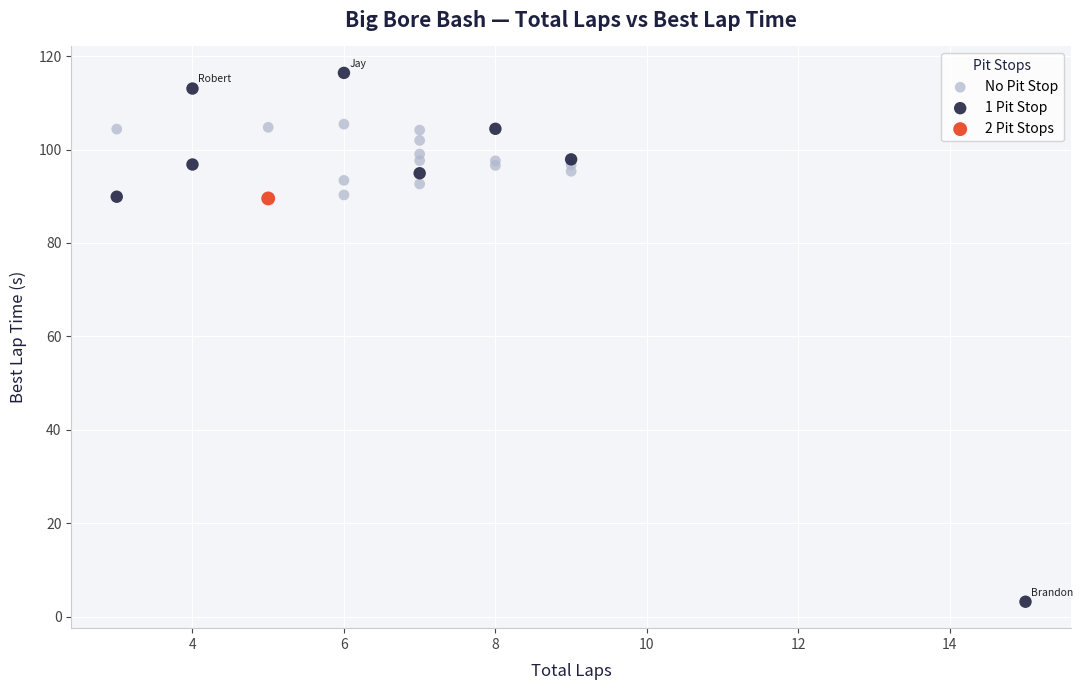

Which series reaches the minimum Y coordinate?

1 Pit Stop